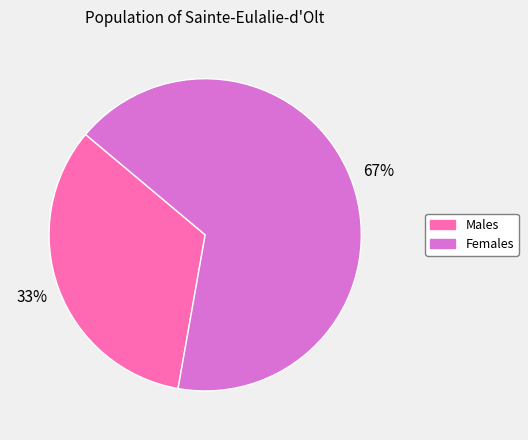

To the nearest percent, what is the average slice percentage?

50%